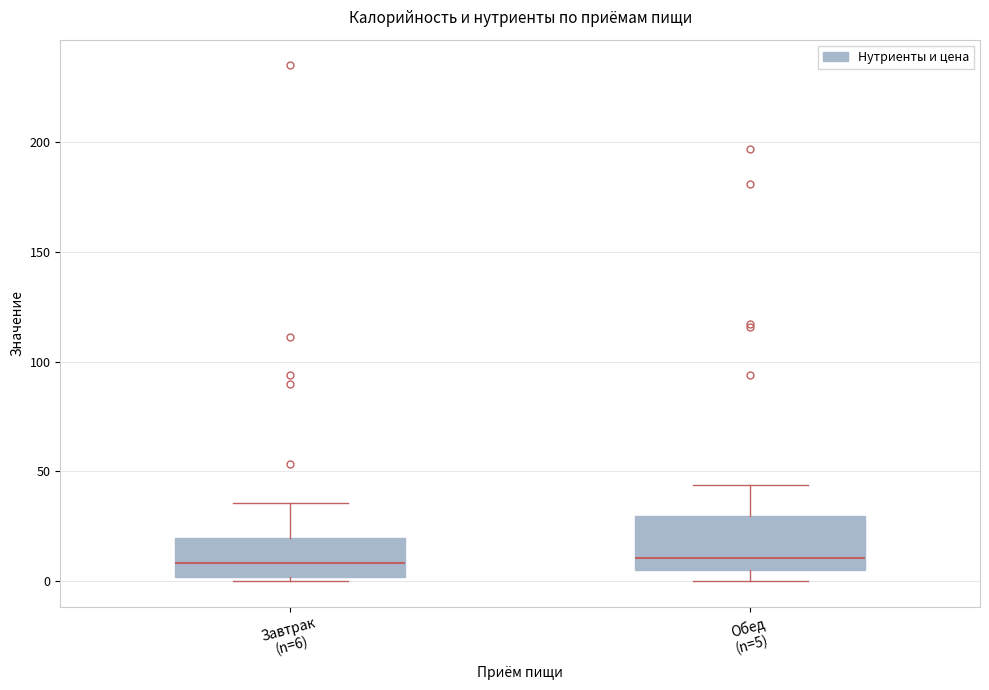

Where is the lower edge of the box for Завтрак (n=6) on the y-axis? The values are not printed on the chart, so give them approximately, as read against the axis.

0